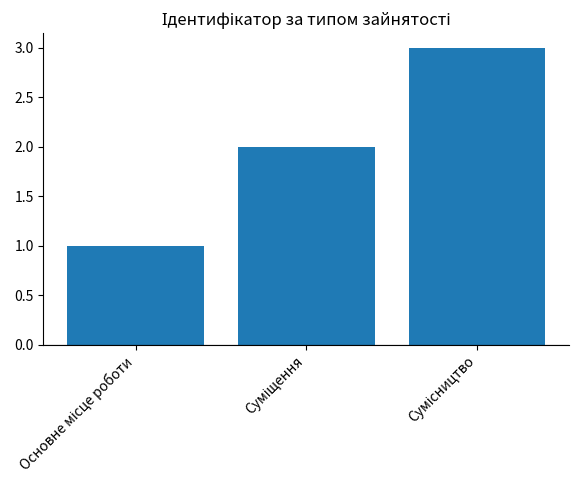

What is the sum of all values?

6